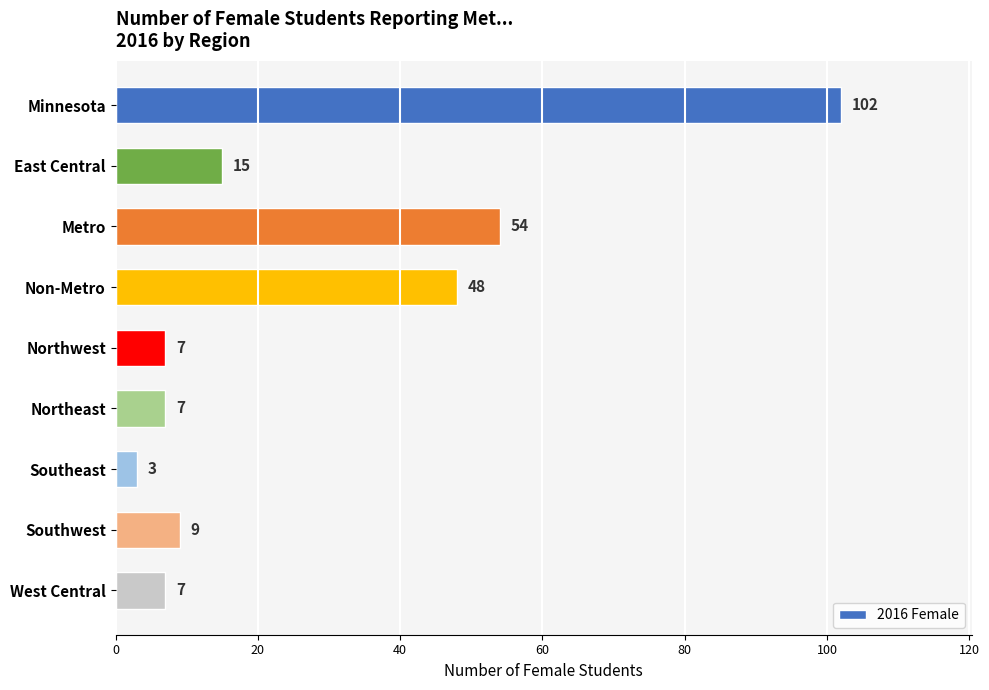

What is the difference between the second highest and second lowest values?

47